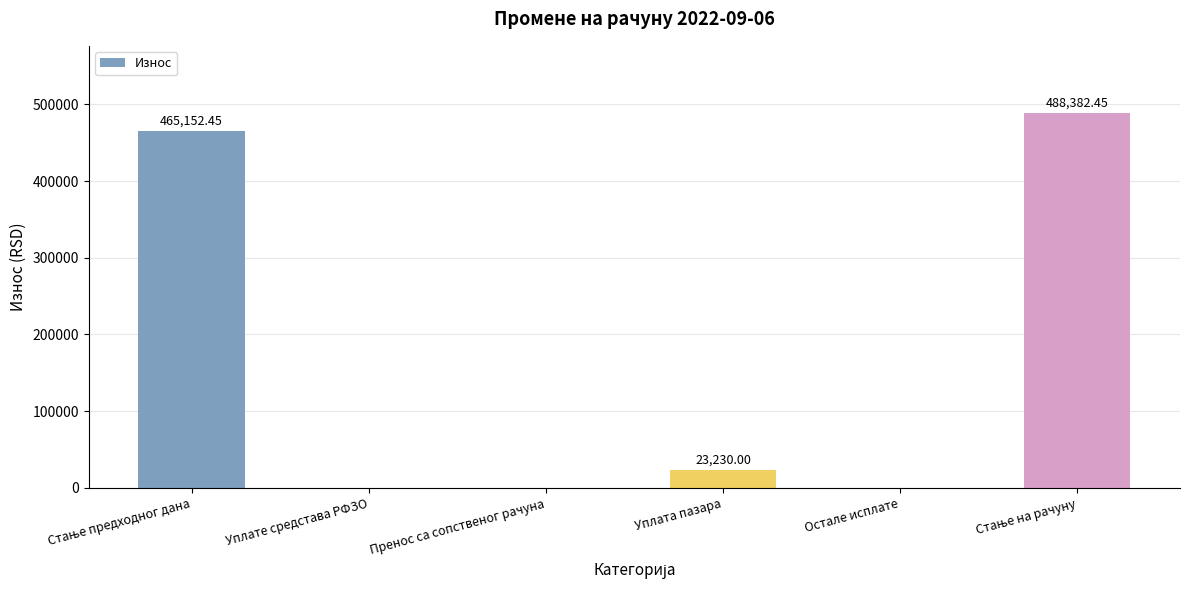

How many categories are shown in the chart?

6